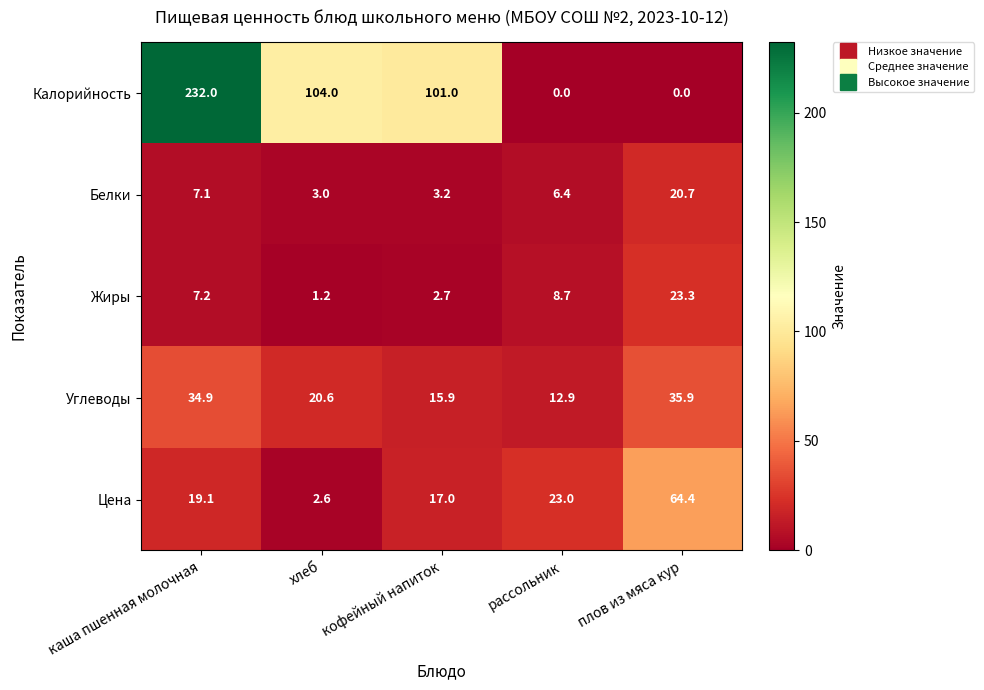

True or false: Углеводы has a value of 15.9 at кофейный напиток.

True